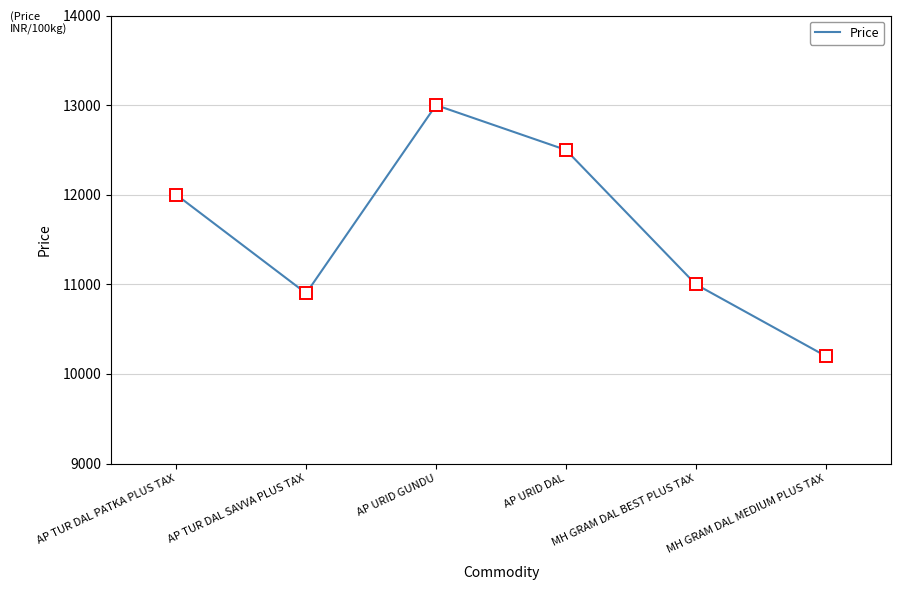

The value at AP URID GUNDU is 13000. True or false?

True